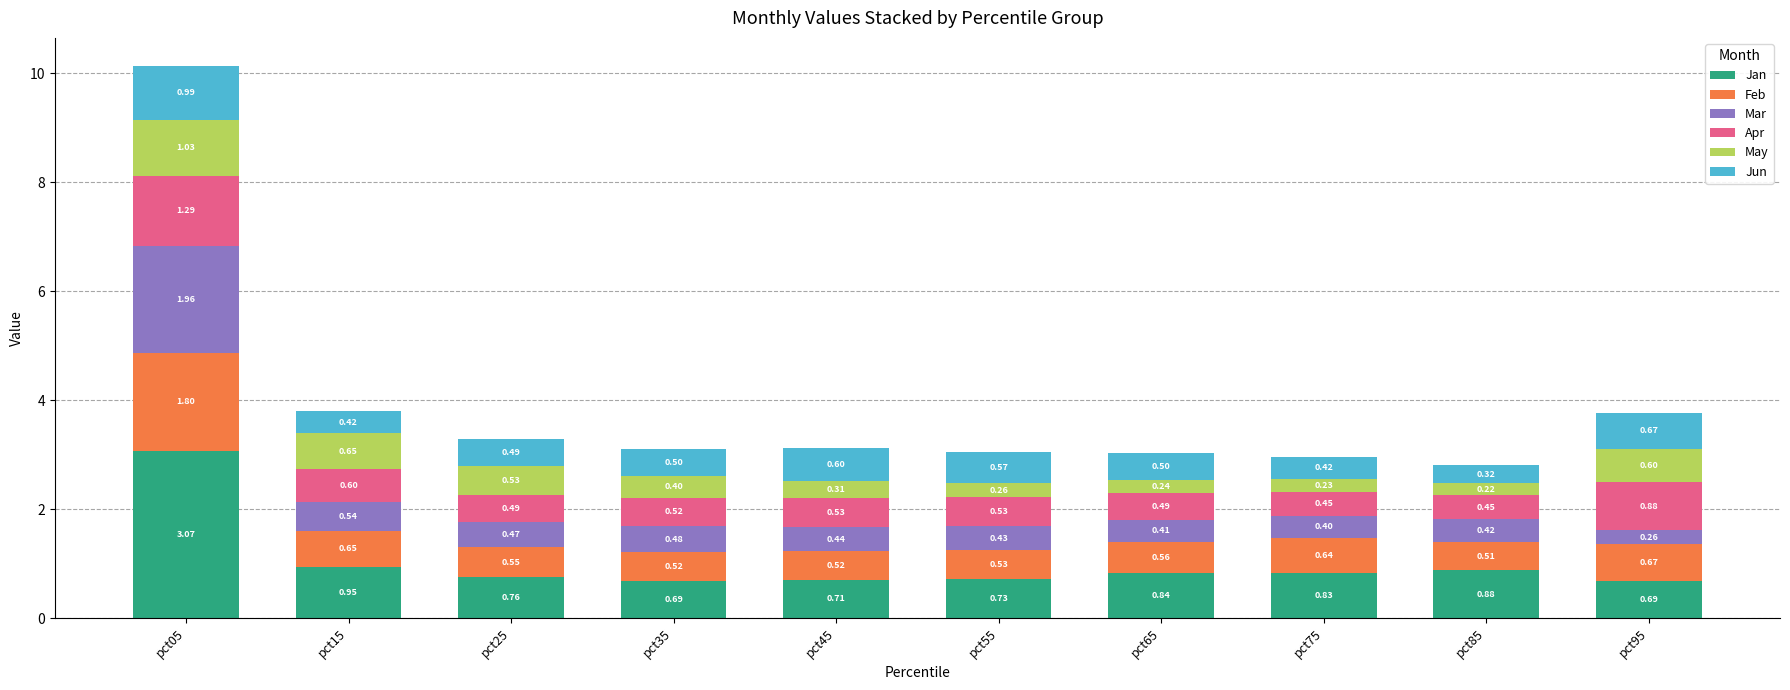

Does the chart contain any negative values?

No